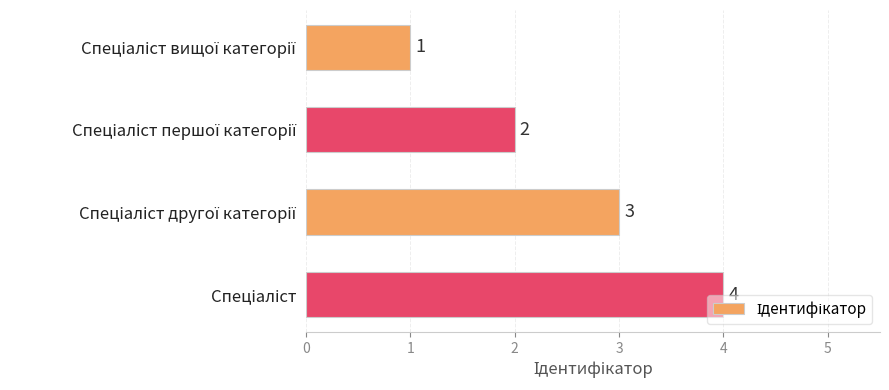

What is the greatest value displayed?

4